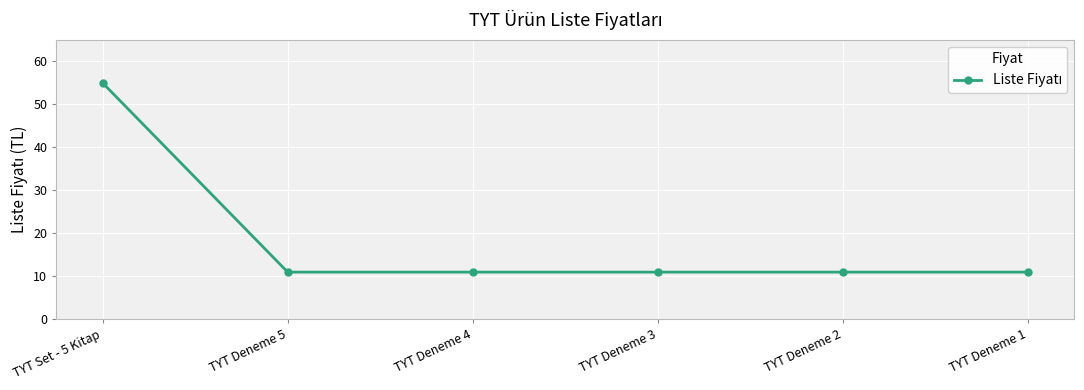

What is the sum of the values at TYT Deneme 5 and TYT Set - 5 Kitap?

66